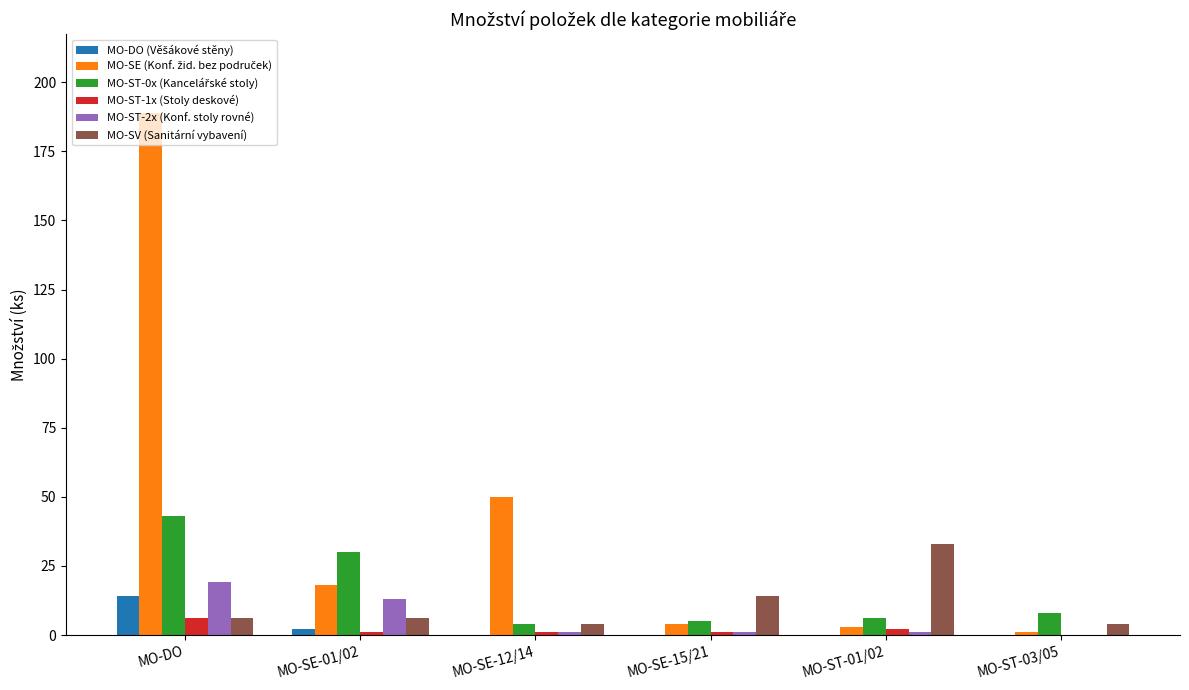

Is the value of MO-SV (Sanitární vybavení) at MO-ST-03/05 greater than the value of MO-ST-2x (Konf. stoly rovné) at MO-SE-01/02?

No